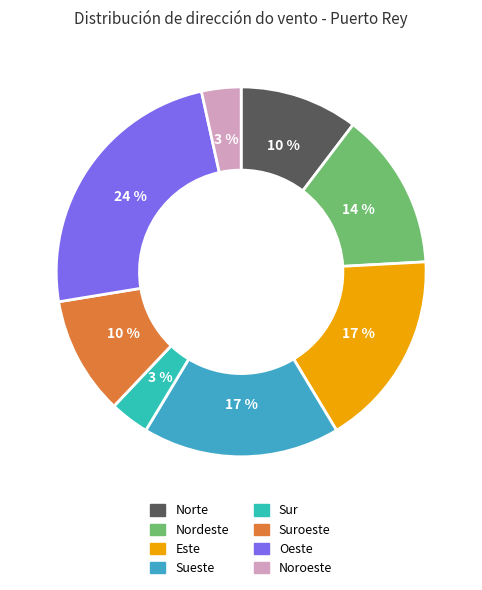

How many slices are in this pie chart?

8